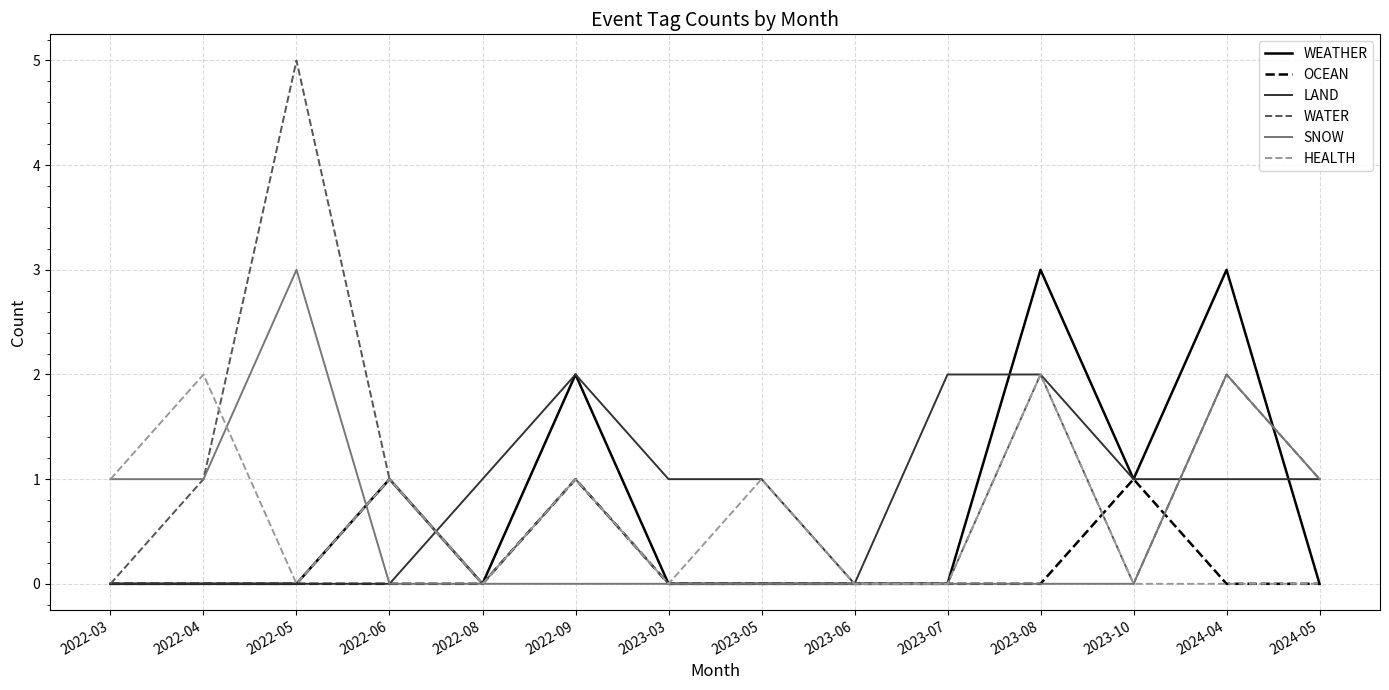

Reading left to right, list all the values displayed in this chart.

WEATHER: 0	0	0	1	0	2	0	0	0	0	3	1	3	0
OCEAN: 0	0	0	0	0	1	0	0	0	0	0	1	0	0
LAND: 0	0	0	0	1	2	1	1	0	2	2	1	1	1
WATER: 0	1	5	1	0	1	0	0	0	0	2	0	2	1
SNOW: 1	1	3	0	0	0	0	0	0	0	0	0	2	1
HEALTH: 1	2	0	1	0	1	0	1	0	0	2	0	0	0